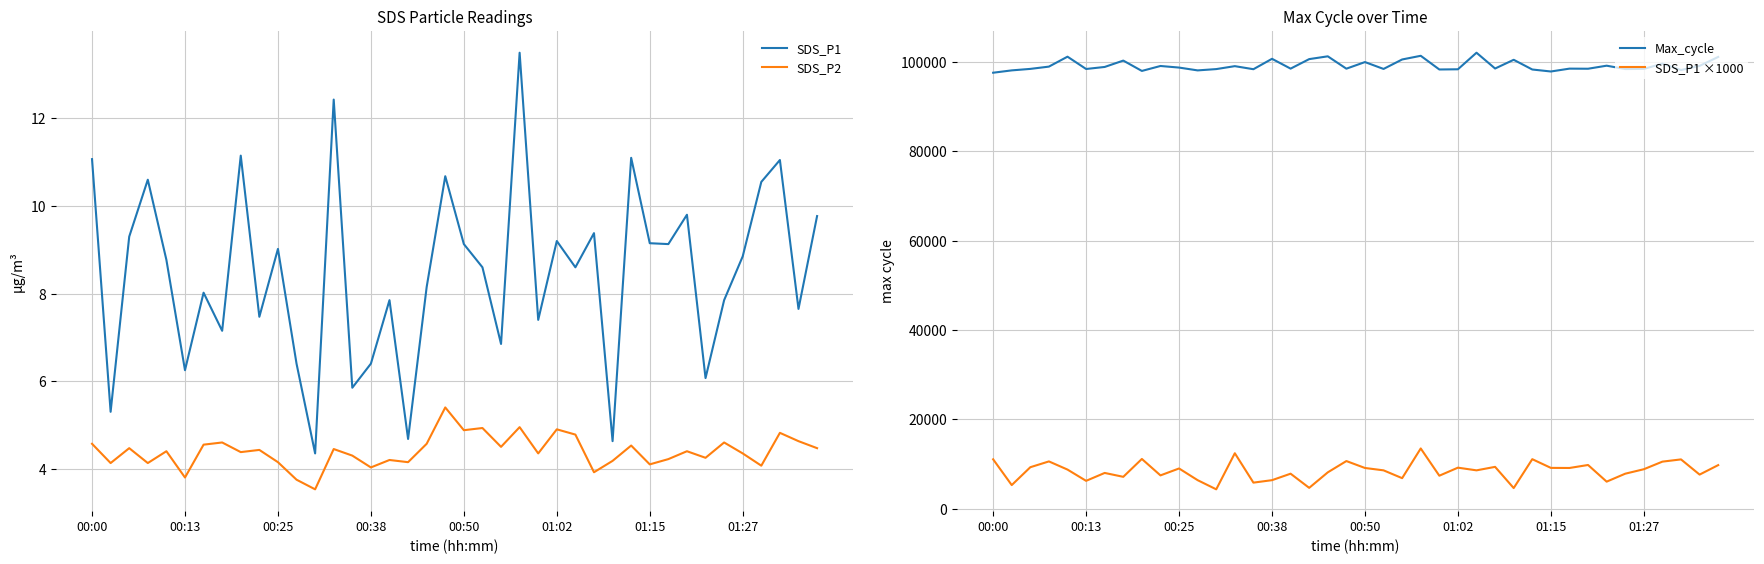

Reading right to left, list all the values displayed in this chart.

SDS_P1: 9.8	7.7	11.1	10.6	8.8	7.8	6.1	9.8	9.1	9.2	11.1	4.6	9.4	8.6	9.2	7.4	13.5	6.8	8.6	9.1	10.7	8.2	4.7	7.8	6.4	5.8	12.4	4.3	6.4	9.0	7.5	11.2	7.2	8.0	6.2	8.8	10.6	9.3	5.3	11.1
SDS_P2: 4.5	4.6	4.8	4.1	4.3	4.6	4.2	4.4	4.2	4.1	4.5	4.2	3.9	4.8	4.9	4.3	5.0	4.5	4.9	4.9	5.4	4.6	4.2	4.2	4.0	4.3	4.5	3.5	3.8	4.2	4.4	4.4	4.6	4.5	3.8	4.4	4.1	4.5	4.1	4.6
Max_cycle: 101153.0	99155.0	98216.0	99654.0	98476.0	98444.0	99195.0	98513.0	98536.0	97895.0	98340.0	100515.0	98560.0	102098.0	98389.0	98345.0	101409.0	100586.0	98467.0	100004.0	98525.0	101291.0	100667.0	98536.0	100734.0	98406.0	99091.0	98433.0	98140.0	98772.0	99128.0	98021.0	100335.0	98911.0	98456.0	101211.0	98988.0	98477.0	98144.0	97620.0
SDS_P1 ×1000: 9770.0	7650.0	11050.0	10550.0	8850.0	7850.0	6070.0	9800.0	9130.0	9150.0	11100.0	4630.0	9380.0	8600.0	9200.0	7400.0	13500.0	6850.0	8600.0	9130.0	10680.0	8150.0	4680.0	7850.0	6400.0	5850.0	12430.0	4350.0	6400.0	9020.0	7470.0	11150.0	7150.0	8020.0	6250.0	8770.0	10600.0	9300.0	5300.0	11070.0